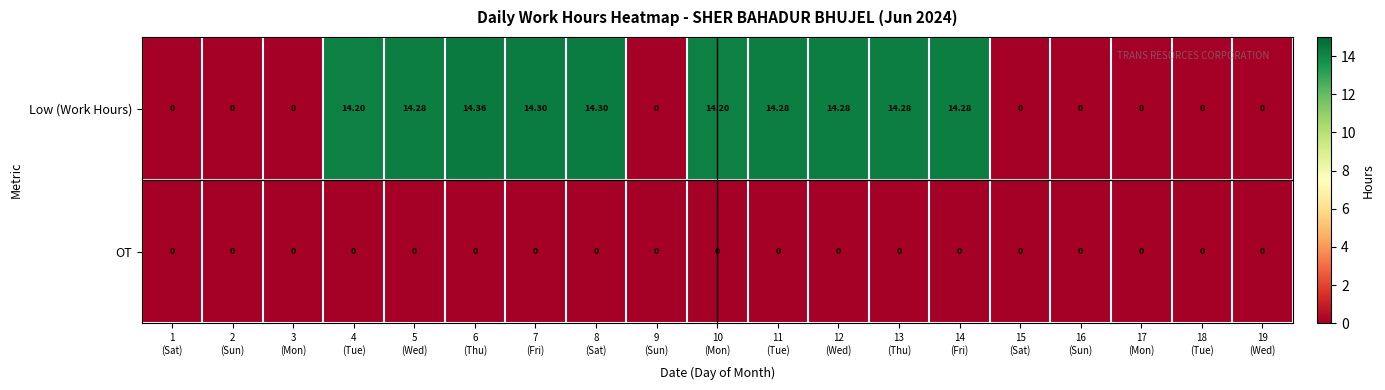

Which series has the widest spread of values?

Low (Work Hours)